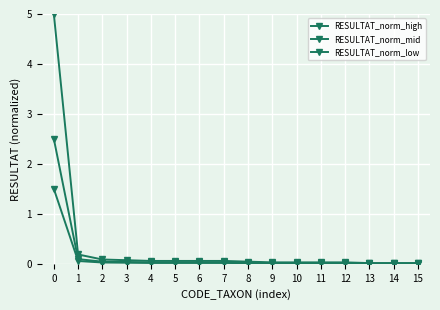

What is the difference between the second highest and minimum values in the RESULTAT_norm_high series?

0.2